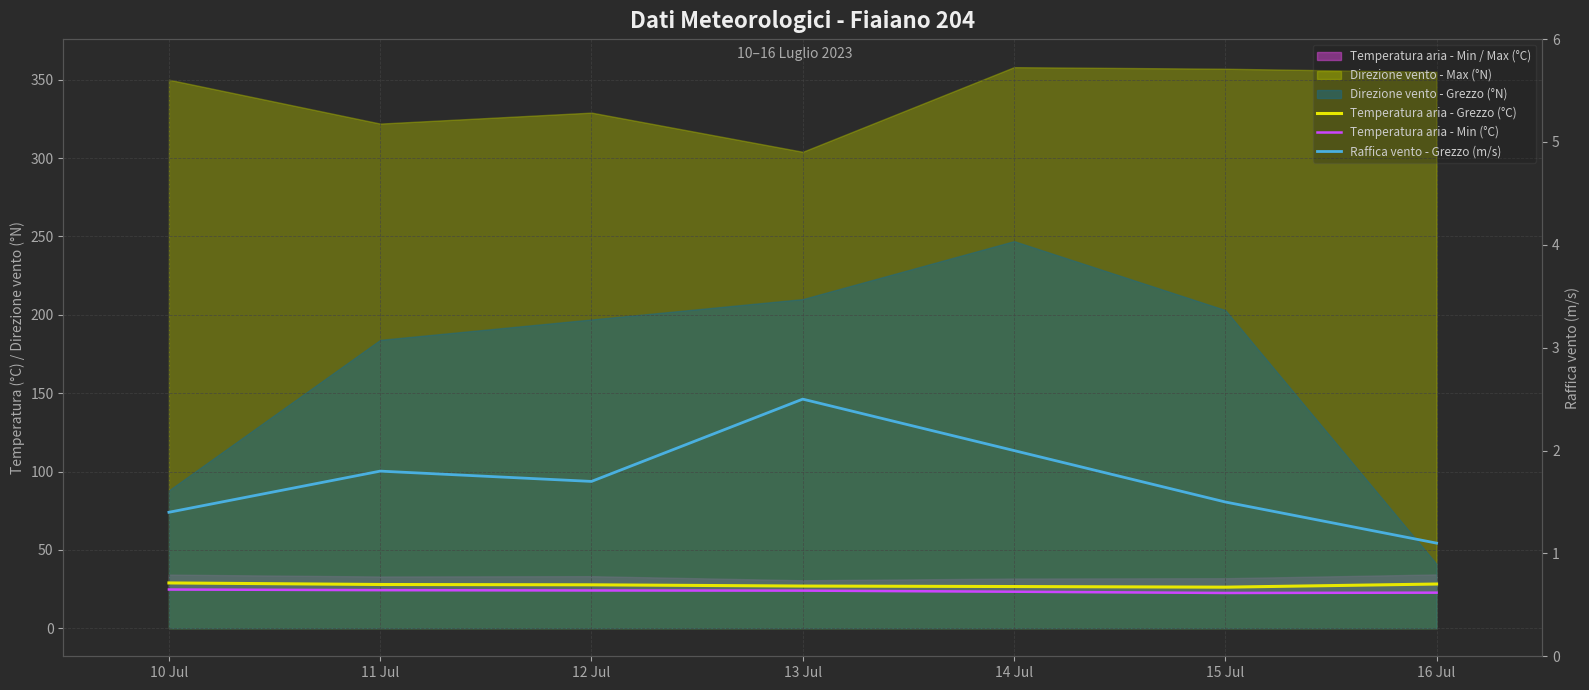

Reading left to right, extract all data points from this chart.

Temperatura aria - Grezzo (°C): 10 Jul=28.9	11 Jul=27.9	12 Jul=27.7	13 Jul=26.9	14 Jul=26.6	15 Jul=26.2	16 Jul=28.2
Temperatura aria - Min (°C): 10 Jul=24.7	11 Jul=24.3	12 Jul=24.1	13 Jul=24.0	14 Jul=23.3	15 Jul=22.5	16 Jul=22.7
Raffica vento - Grezzo (m/s): 10 Jul=1.4	11 Jul=1.8	12 Jul=1.7	13 Jul=2.5	14 Jul=2.0	15 Jul=1.5	16 Jul=1.1